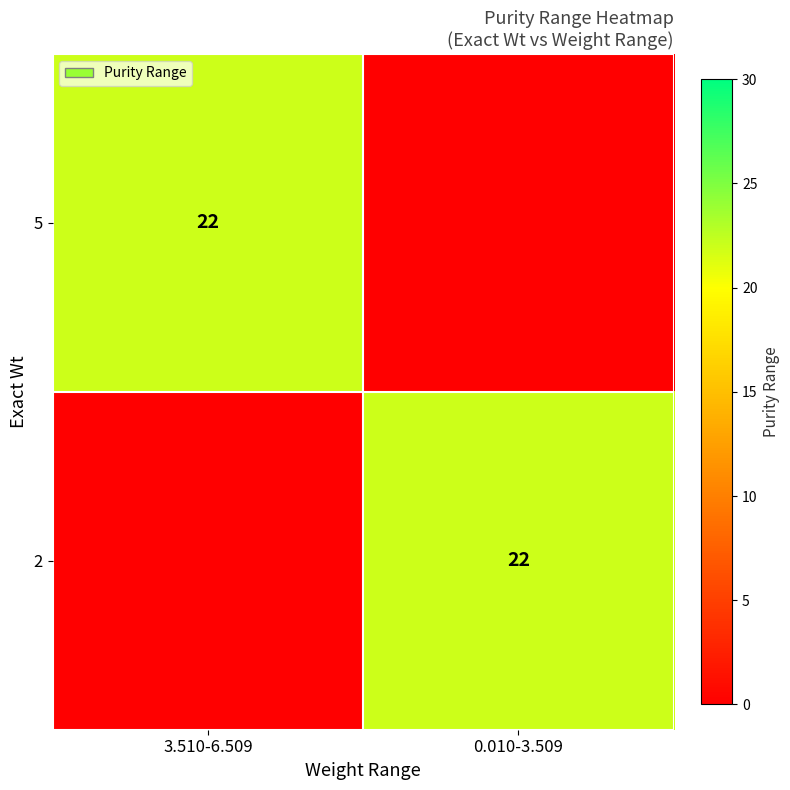

The 2 series shows 8 at 0.010-3.509. True or false?

False